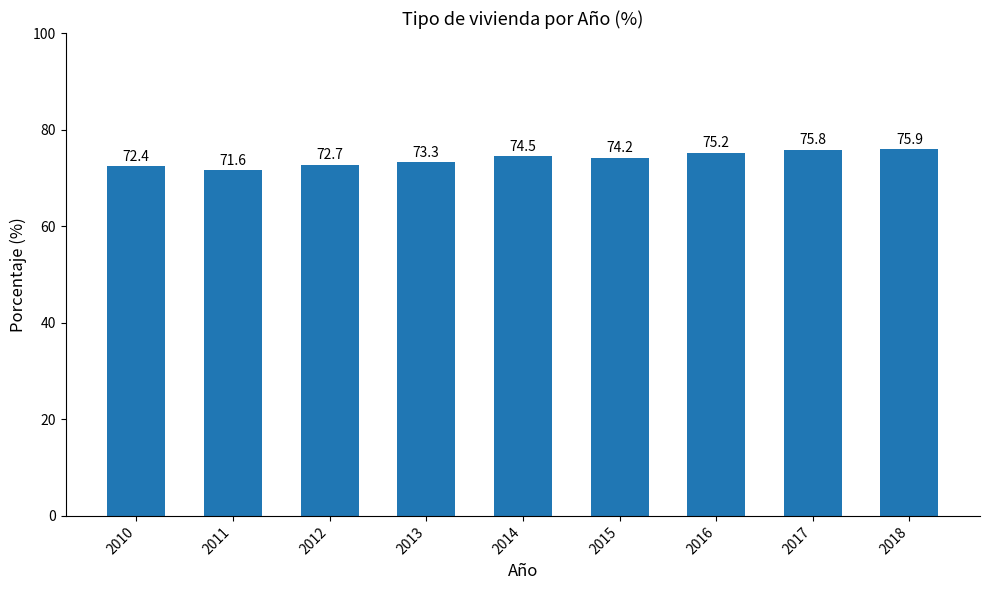

Count the number of categories in the chart.

9